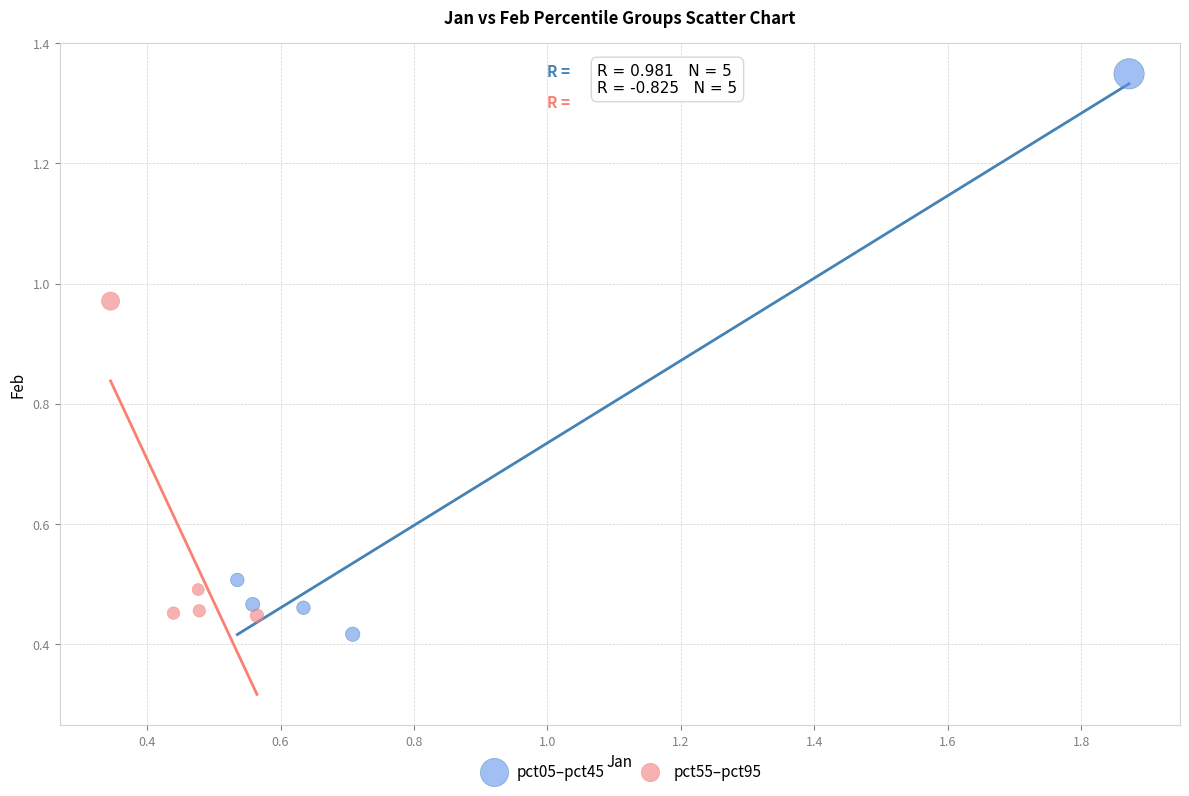

Which series reaches the maximum Y coordinate?

pct05–pct45